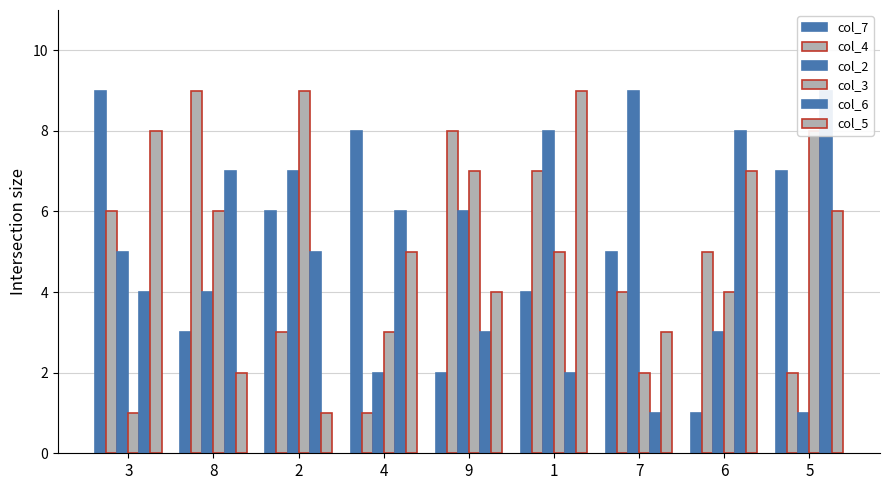

How many data points in col_4 are above 5?

4